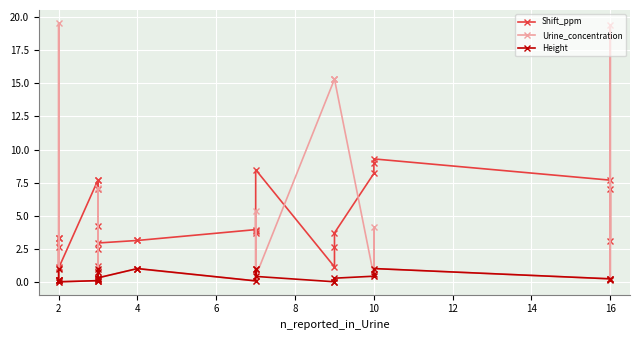

Which series has the widest spread of values?

Urine_concentration